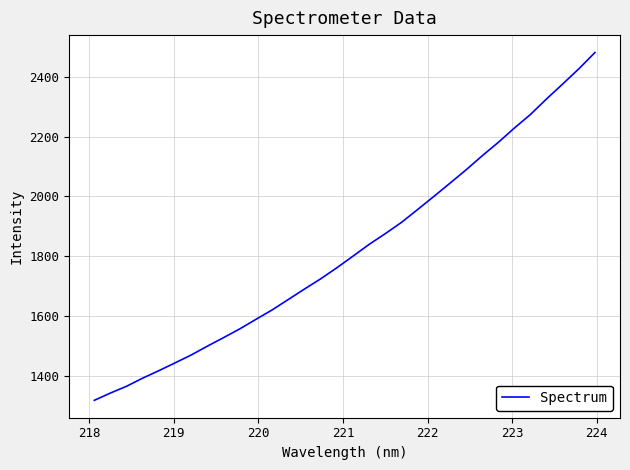

What is the minimum value shown in the chart?

1317.9